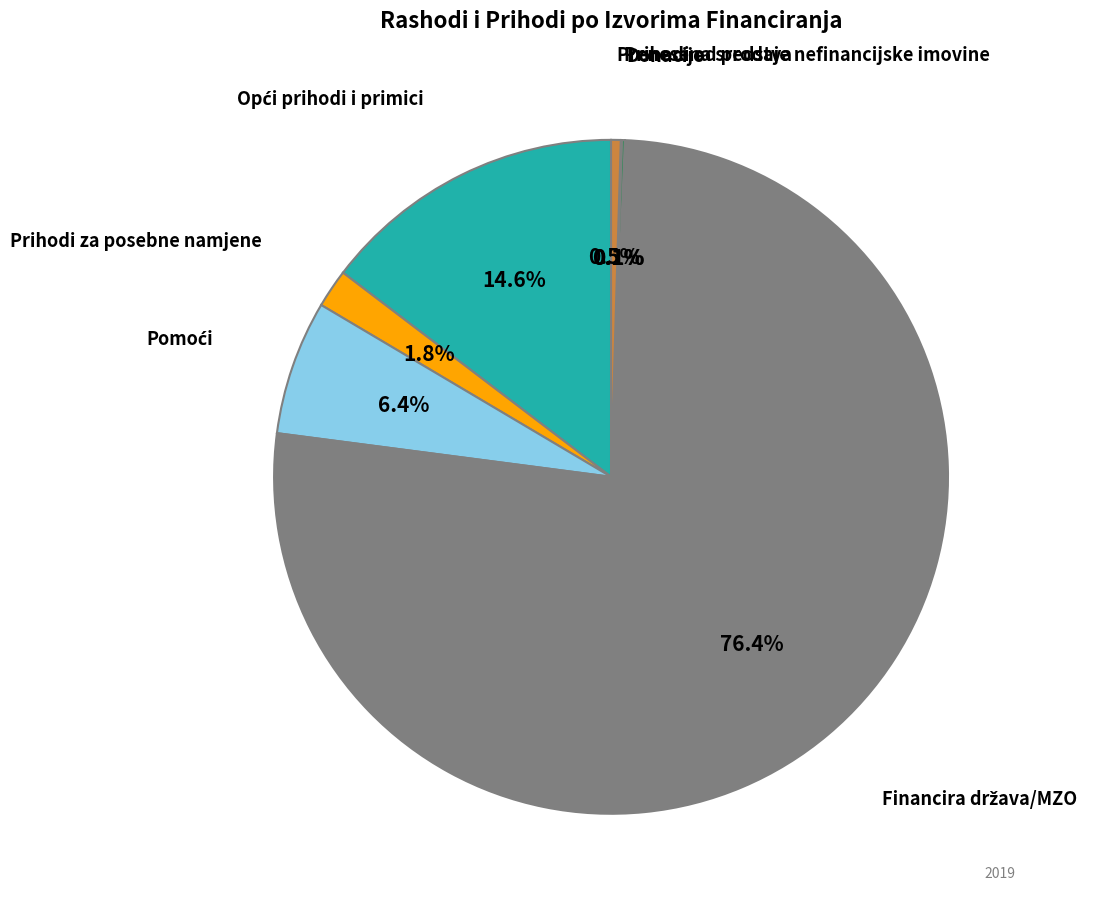

Is it true that Prihodi za posebne namjene is 8% of the pie?

False